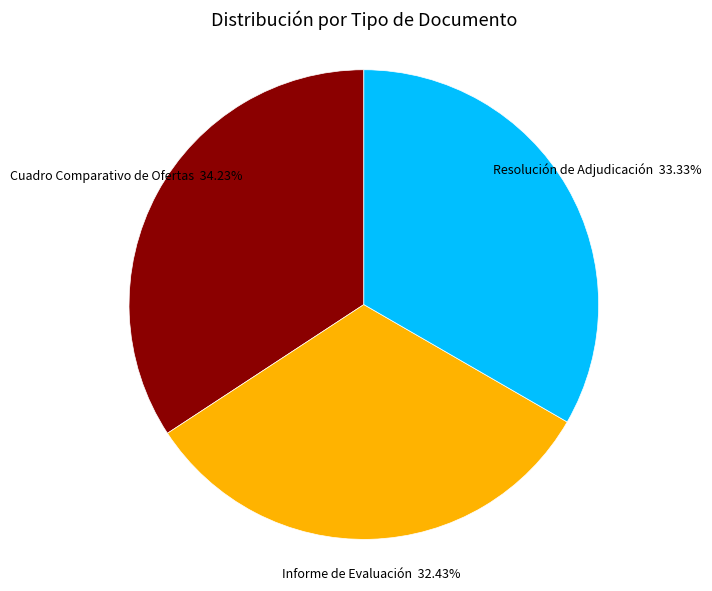

What is the largest slice in the pie chart?

Cuadro Comparativo de Ofertas